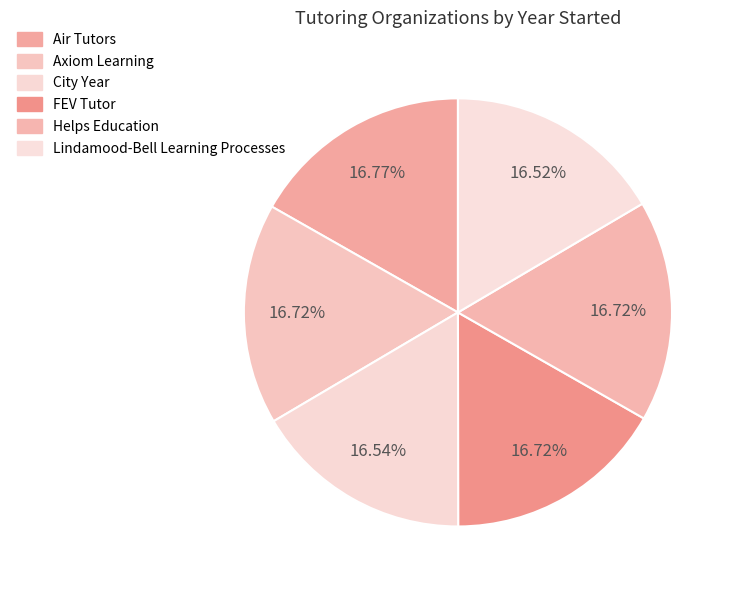

Between Axiom Learning and Air Tutors, which is larger?

Air Tutors